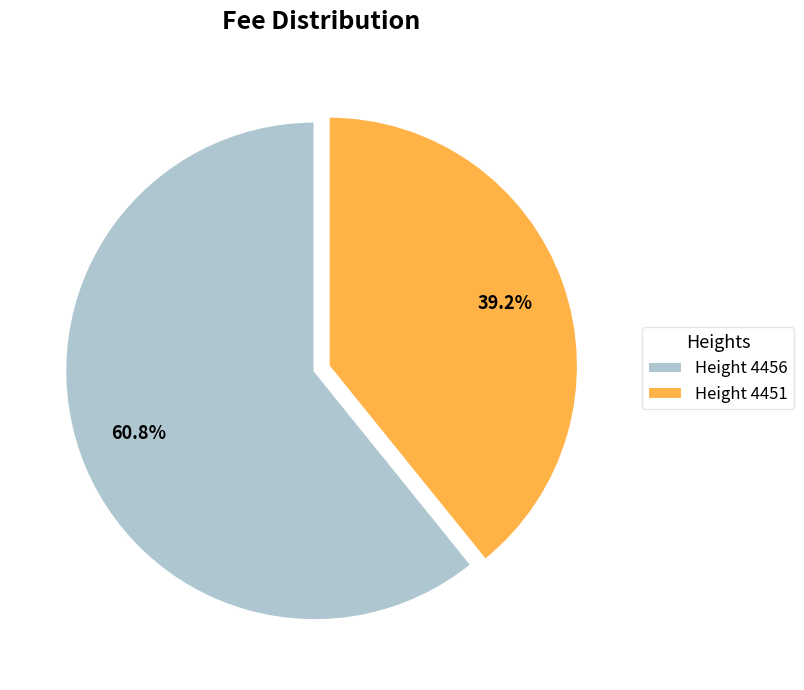

Which slice is the largest?

Height 4456